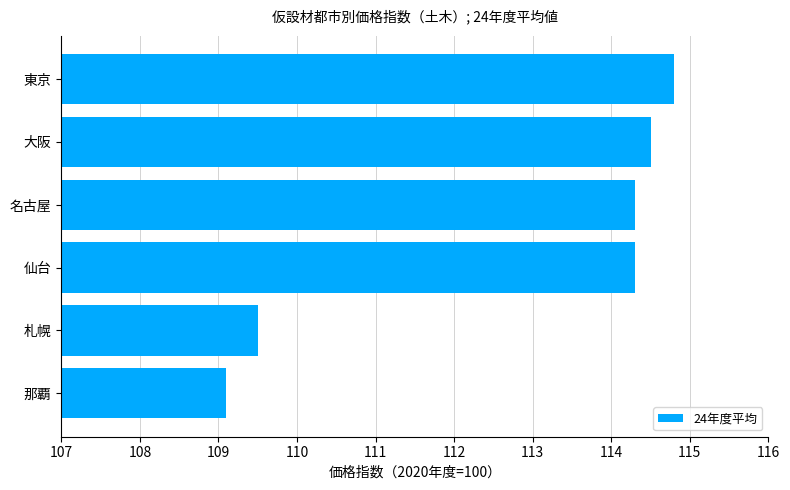

What is the difference between the maximum and minimum values?

5.7